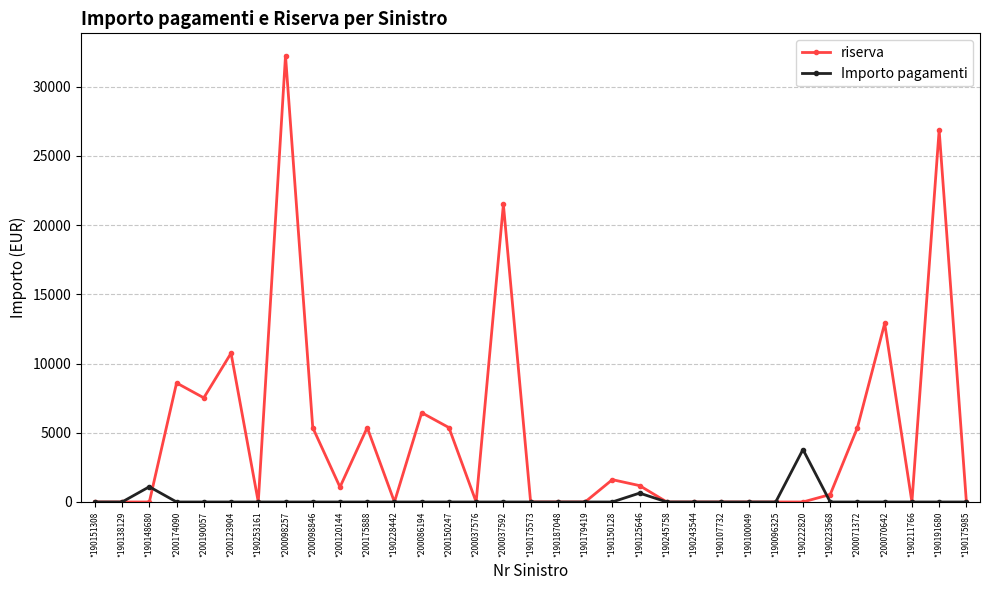

List the series in order of their overall mean, lowest first.

Importo pagamenti, riserva